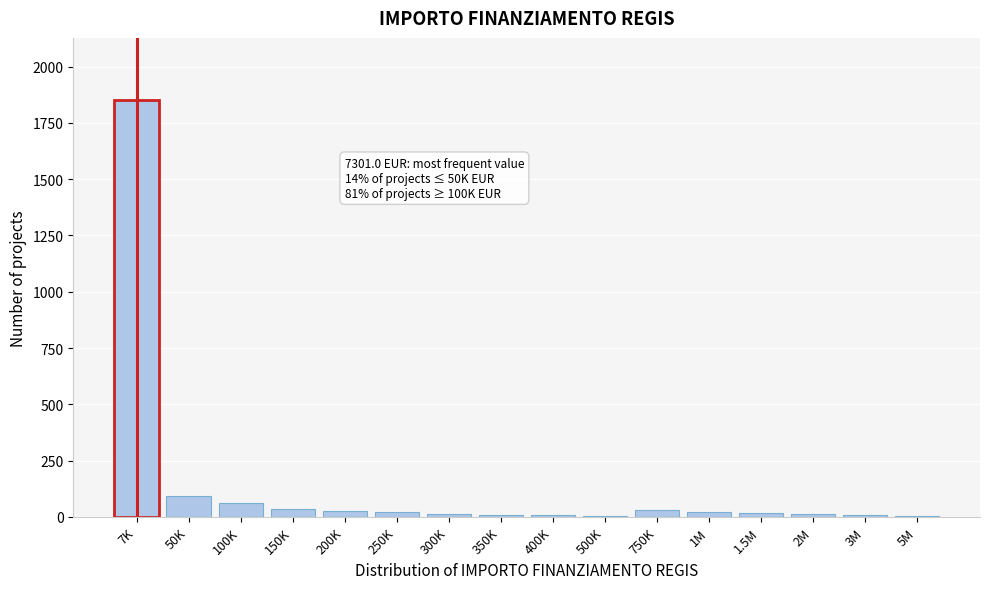

What is the maximum value shown in the chart?

1850